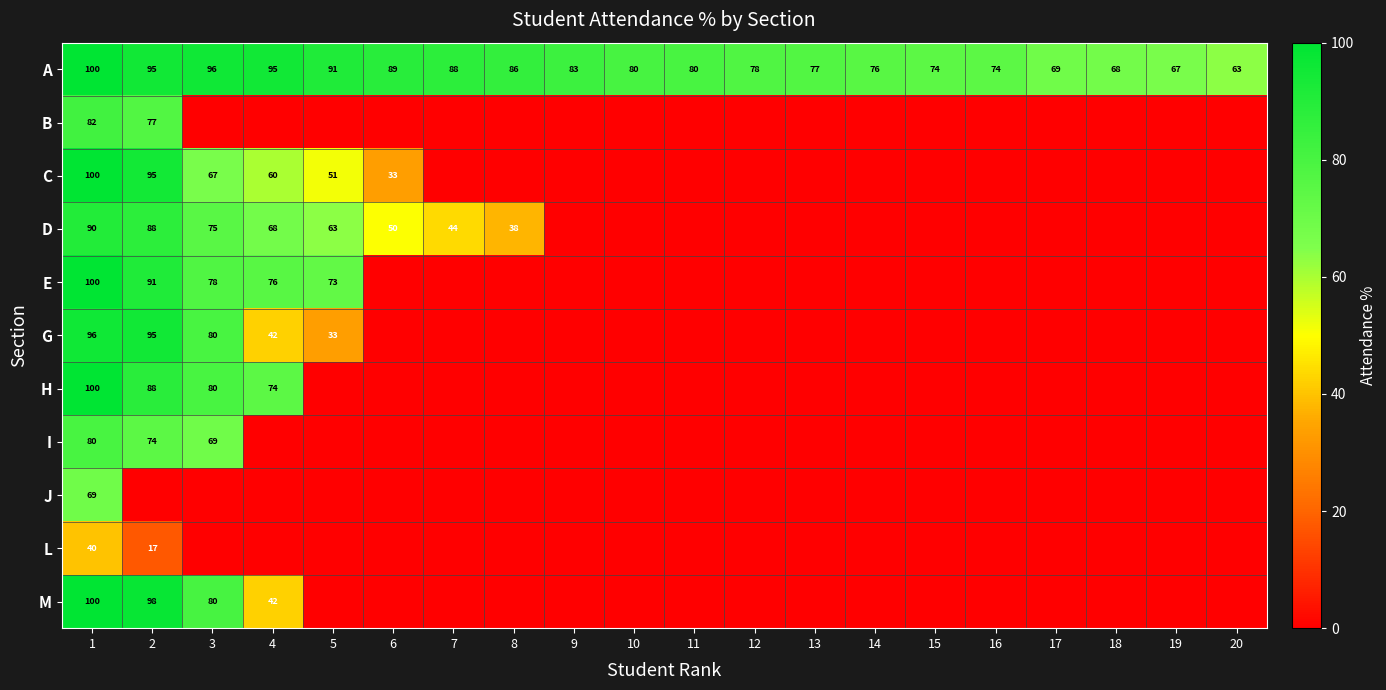

Is it true that E equals 78 at 3?

True